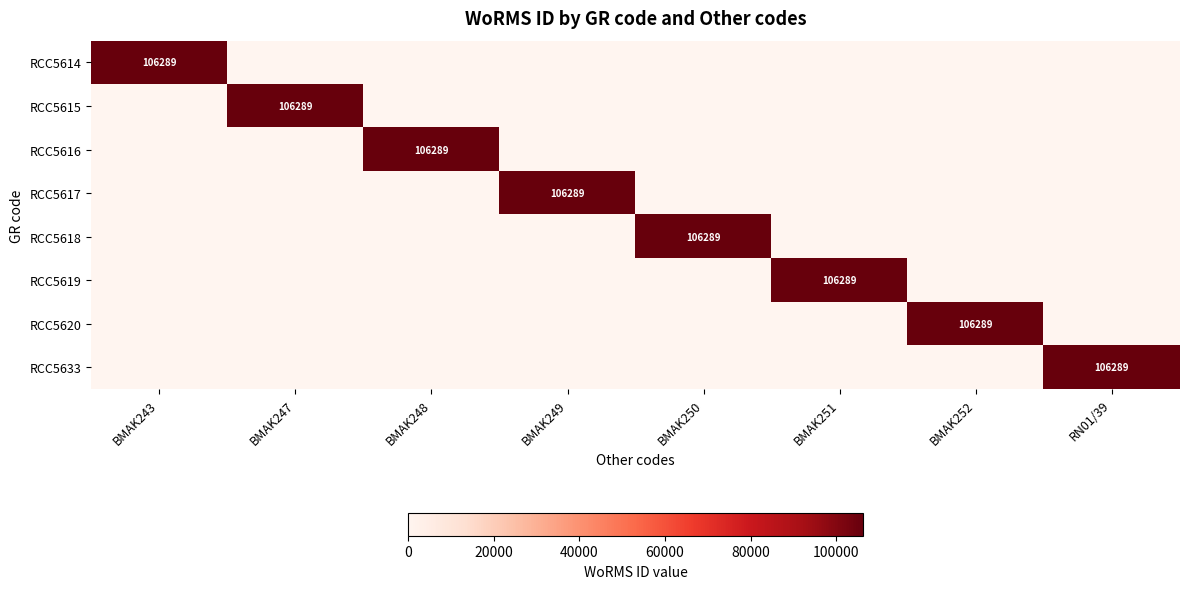

The RCC5618 series shows 149473 at BMAK250. True or false?

False